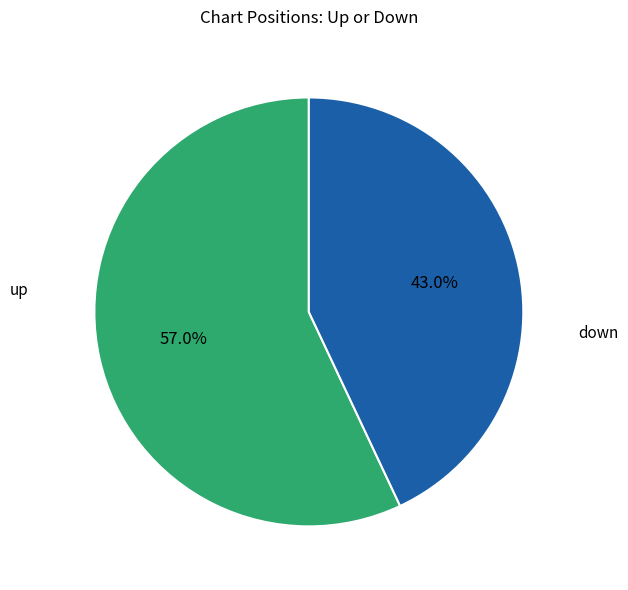

Does any single category account for the majority?

Yes